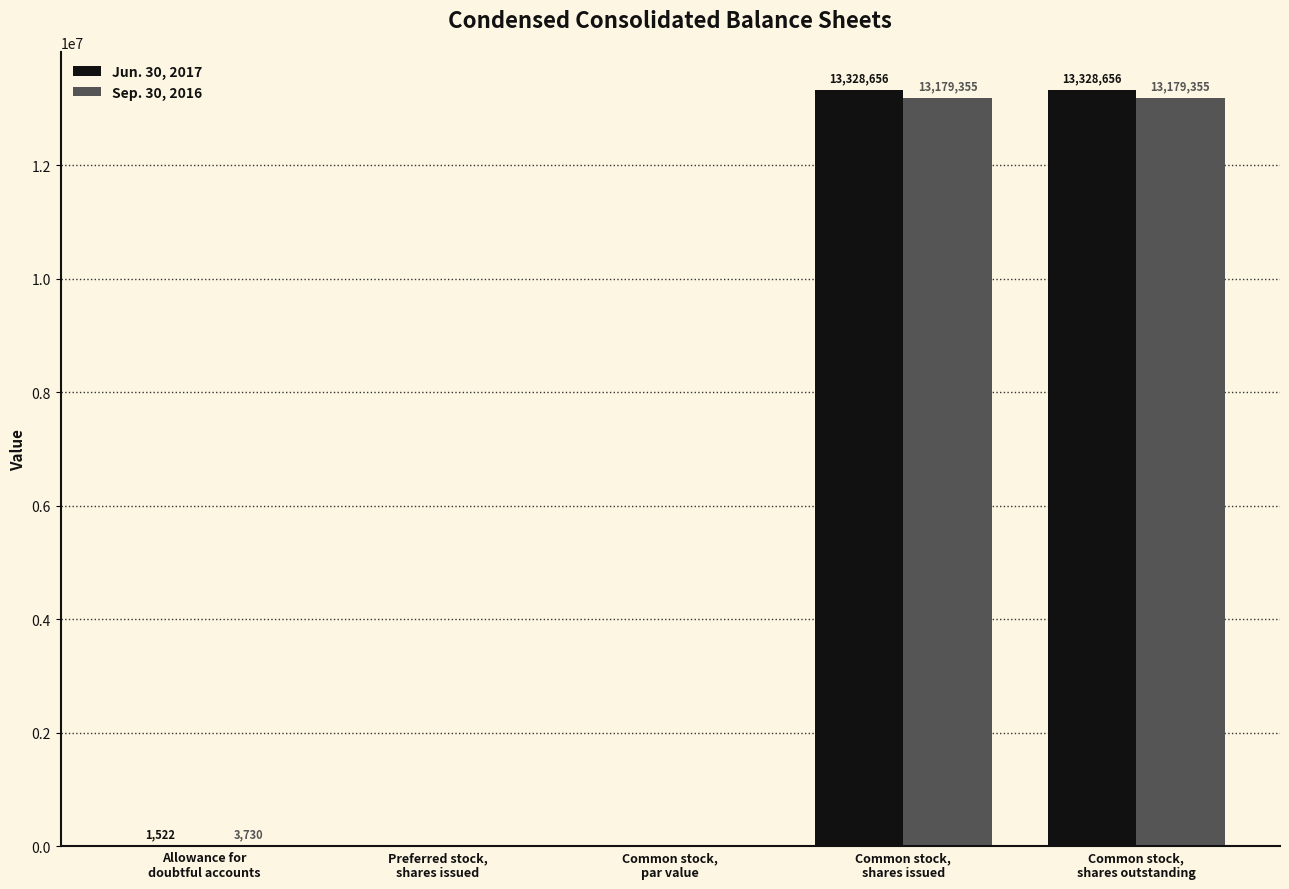

What is the maximum value shown in the chart?

13328656